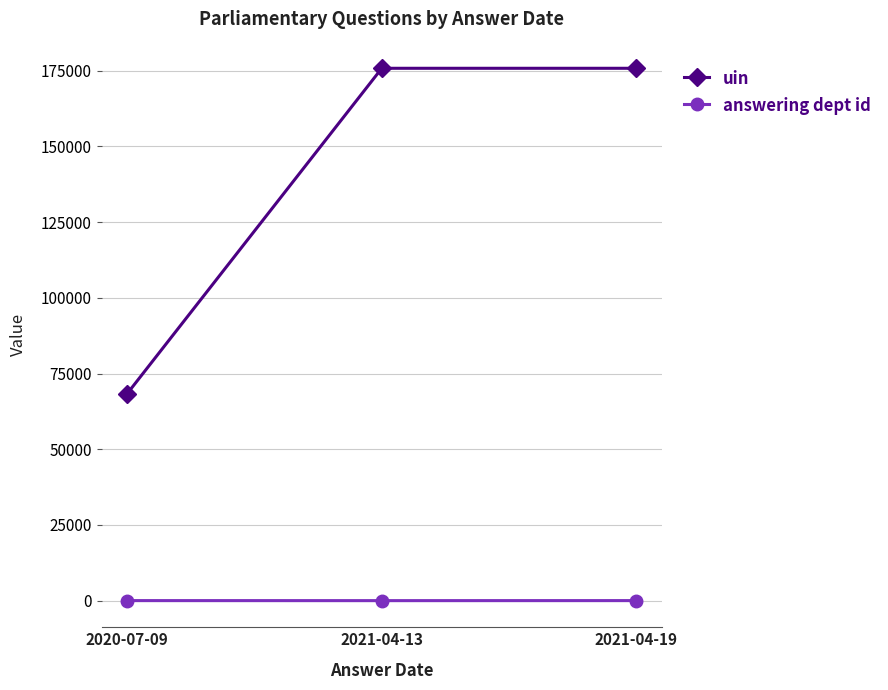

At which label is uin closest to 122062?

2021-04-19